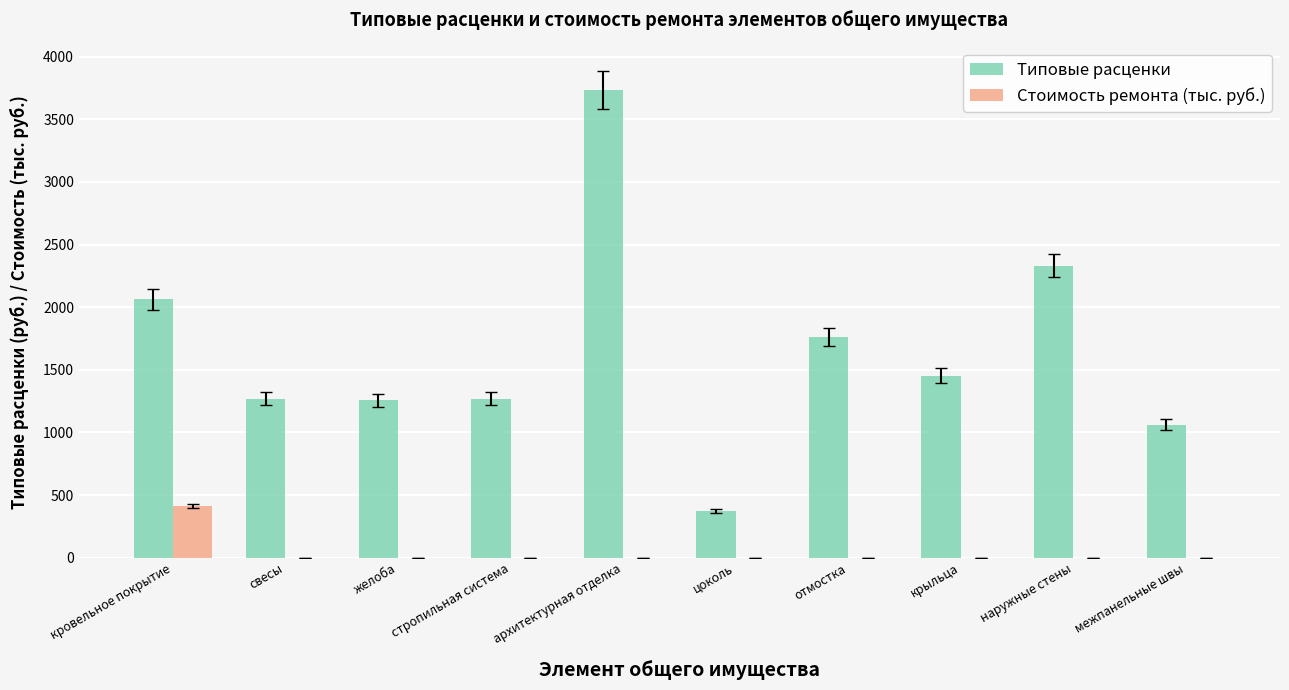

What are all the series names shown in the legend?

Типовые расценки, Стоимость ремонта (тыс. руб.)